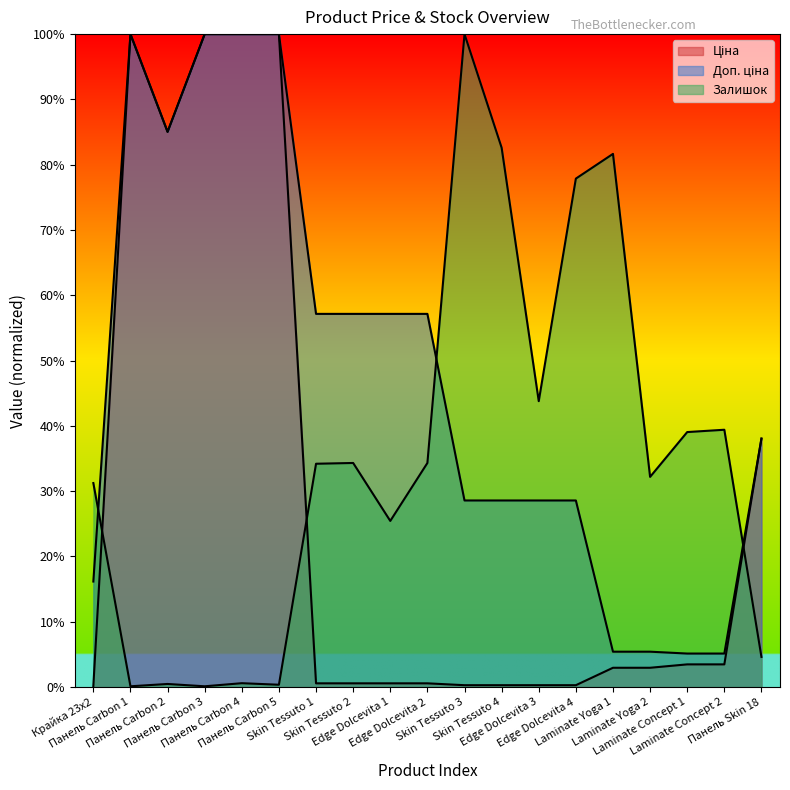

Between Skin Tessuto 1 and Панель Skin 18, which series saw the biggest shift?

Ціна